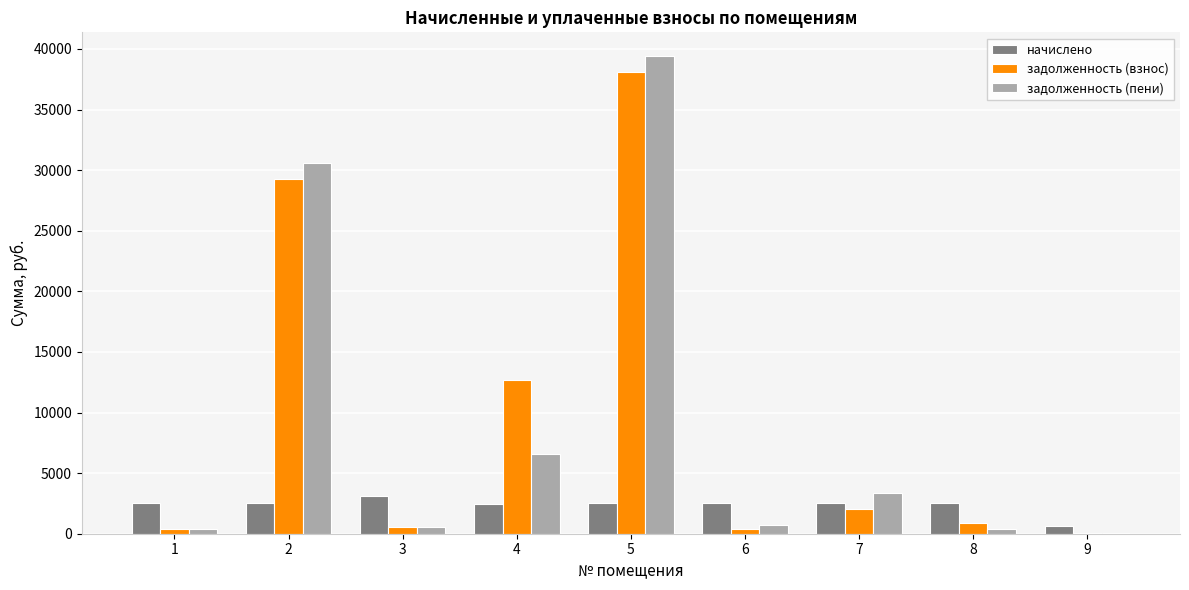

Is the value of задолженность (пени) at 3 greater than the value of начислено at 6?

No